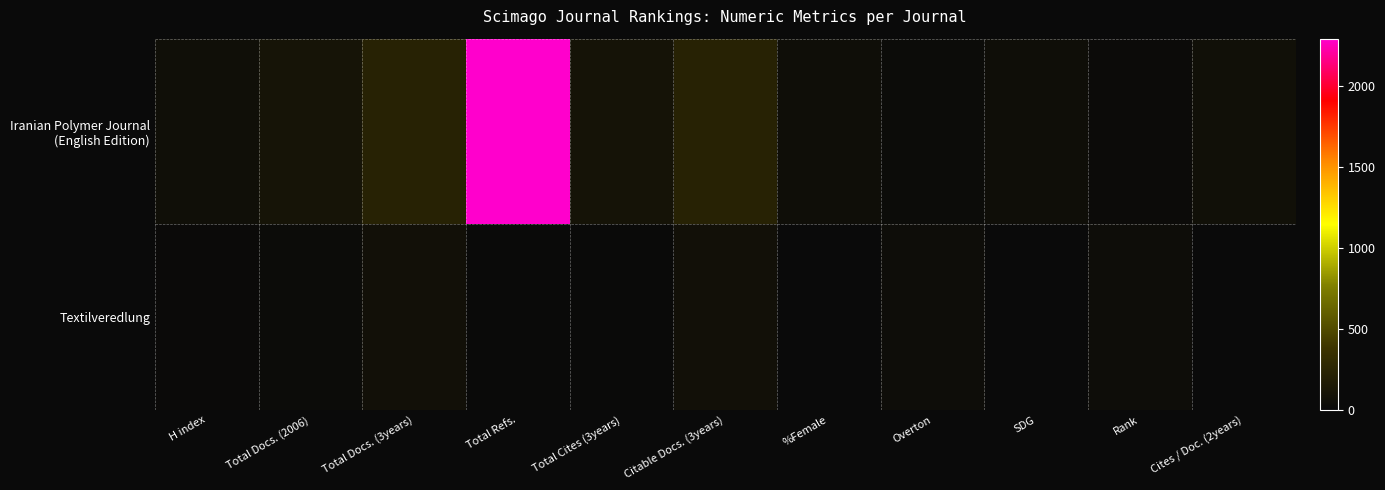

At how many categories does at least one series exceed 1741?

1